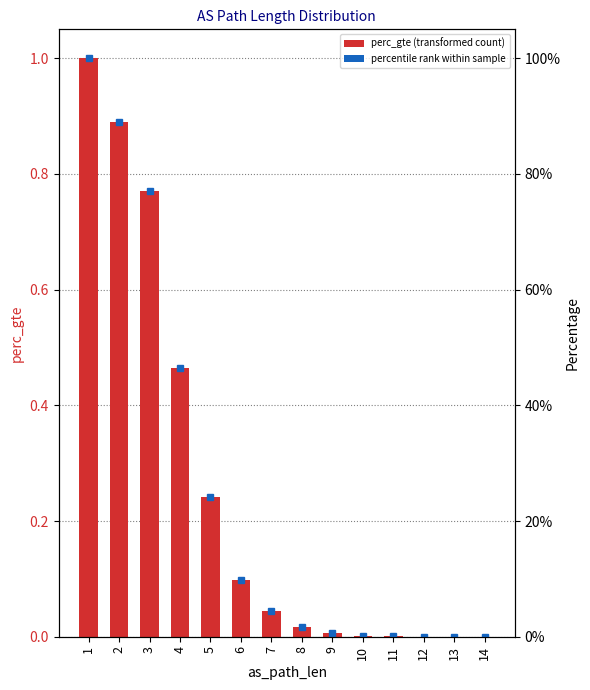

Which category has the lowest value across all series?

14